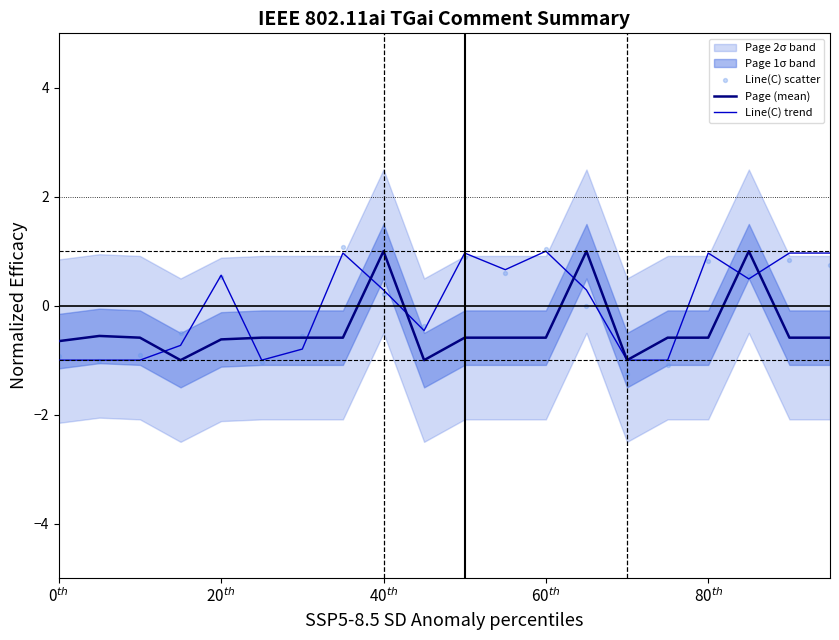

What is the highest value of the Page (mean) series?

1.0